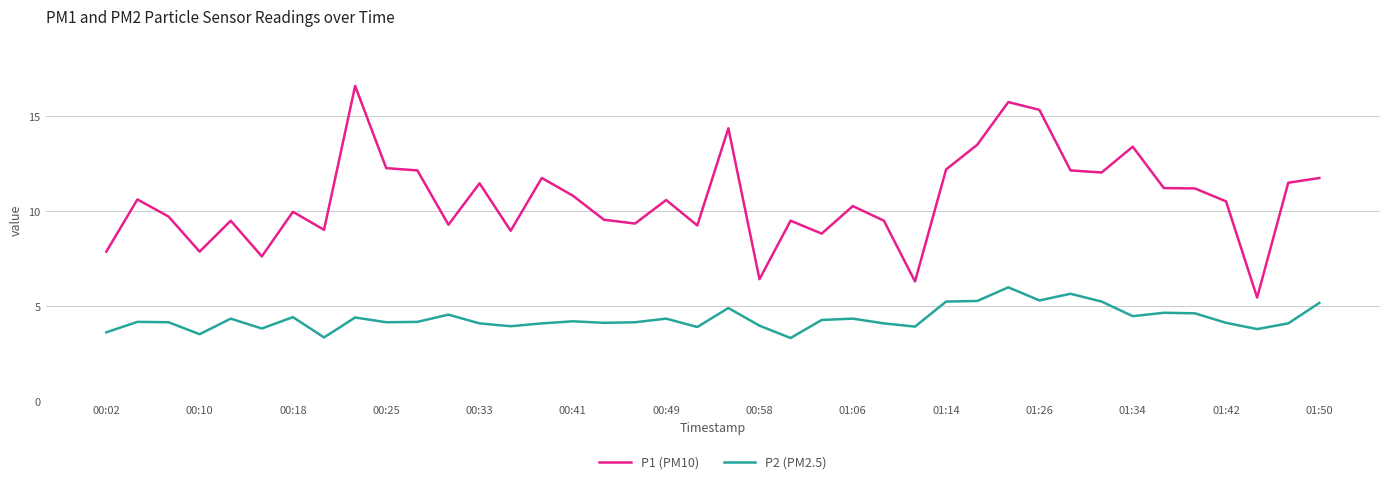

Which series has the widest spread of values?

P1 (PM10)